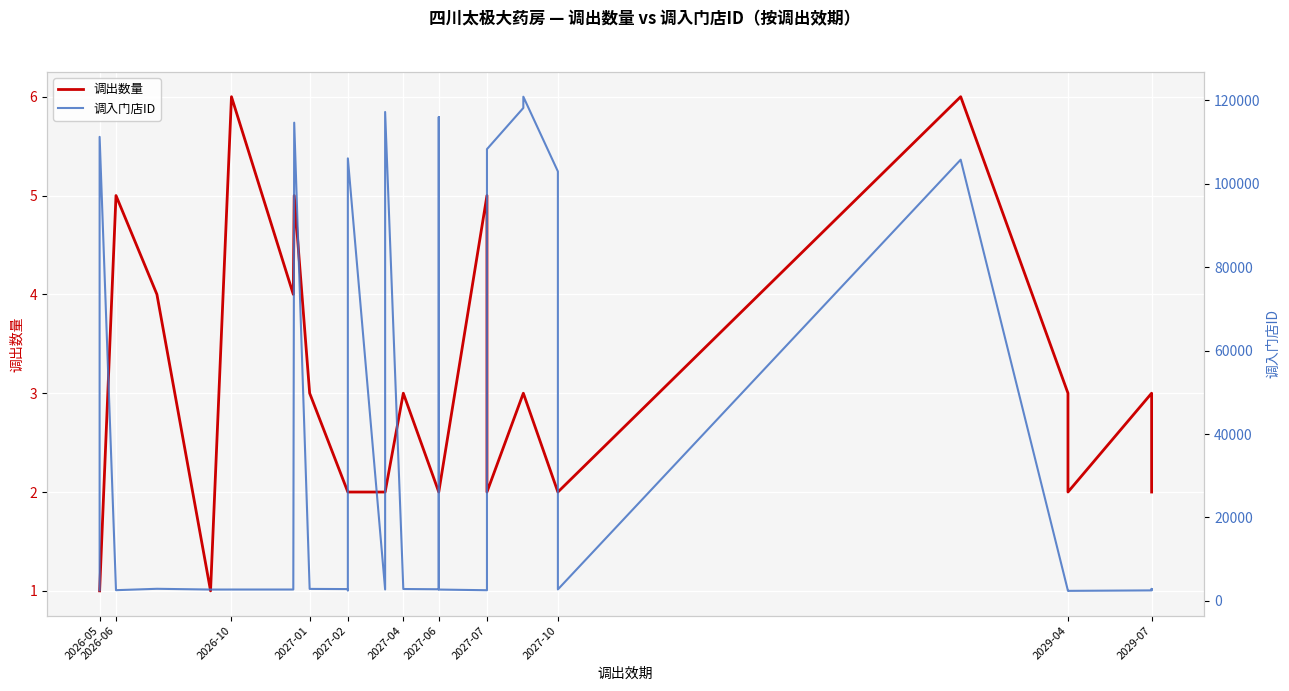

Is it true that 调出数量 equals 2 at 2027-06?

True